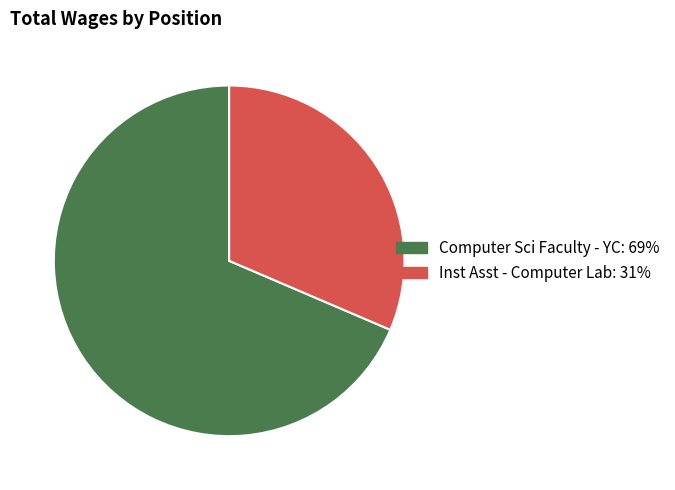

The Computer Sci Faculty - YC slice represents 80% of the pie. True or false?

False